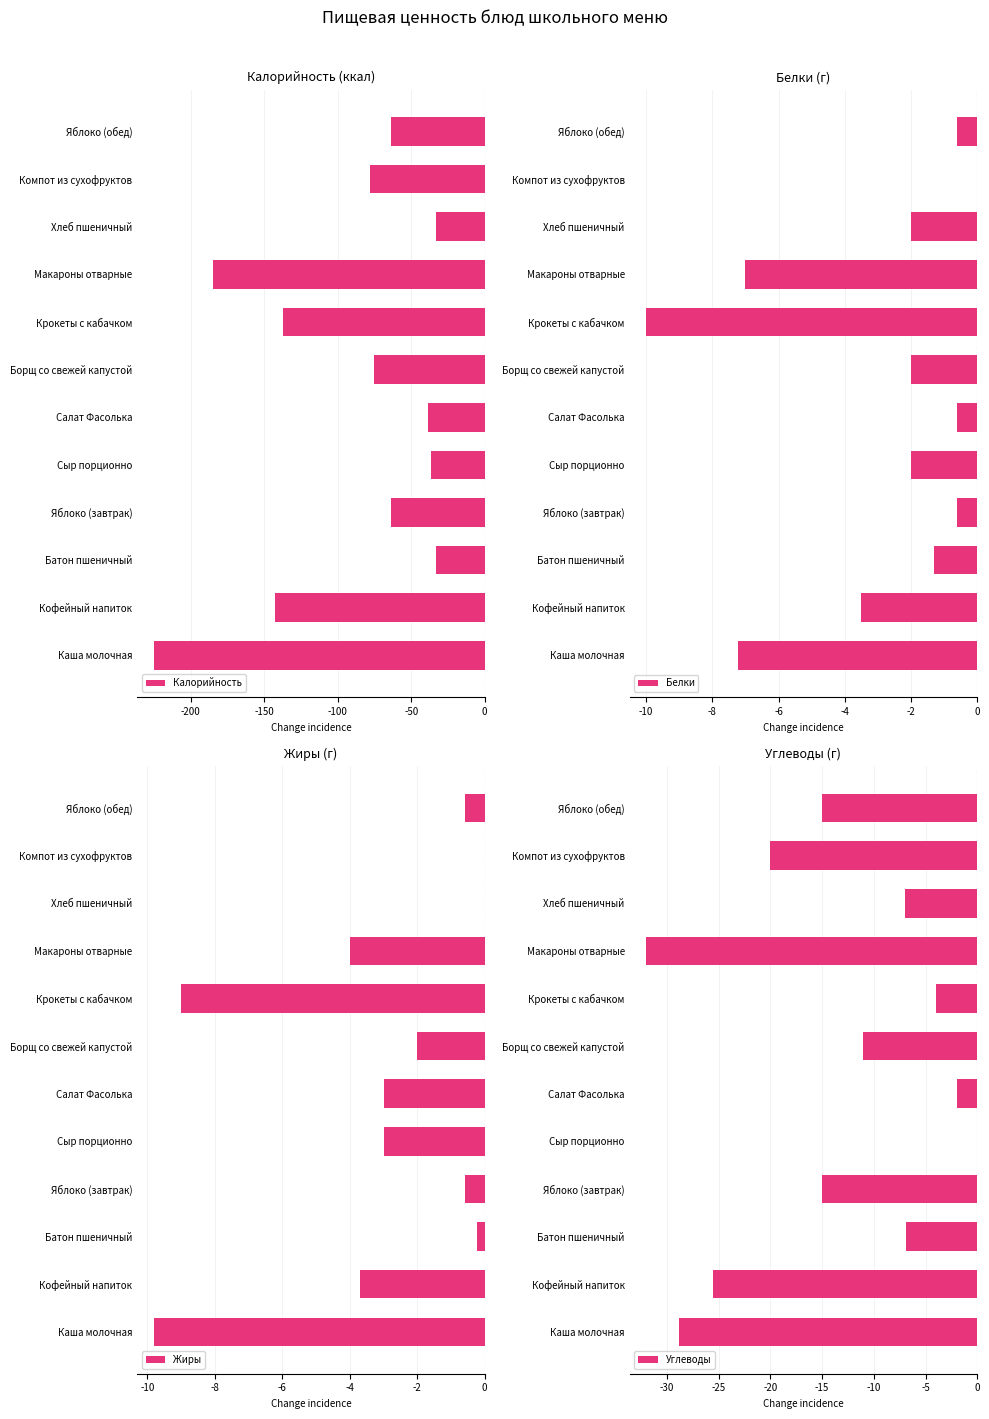

How many values in the Жиры series exceed -2?

5